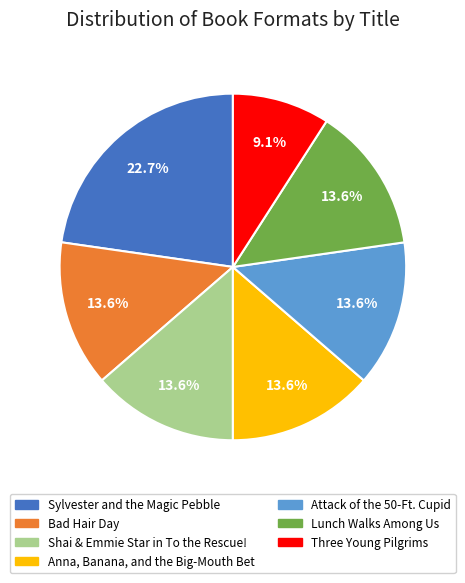

Approximately how many times larger is the value at Anna, Banana, and the Big-Mouth Bet compared to Three Young Pilgrims?

1.5